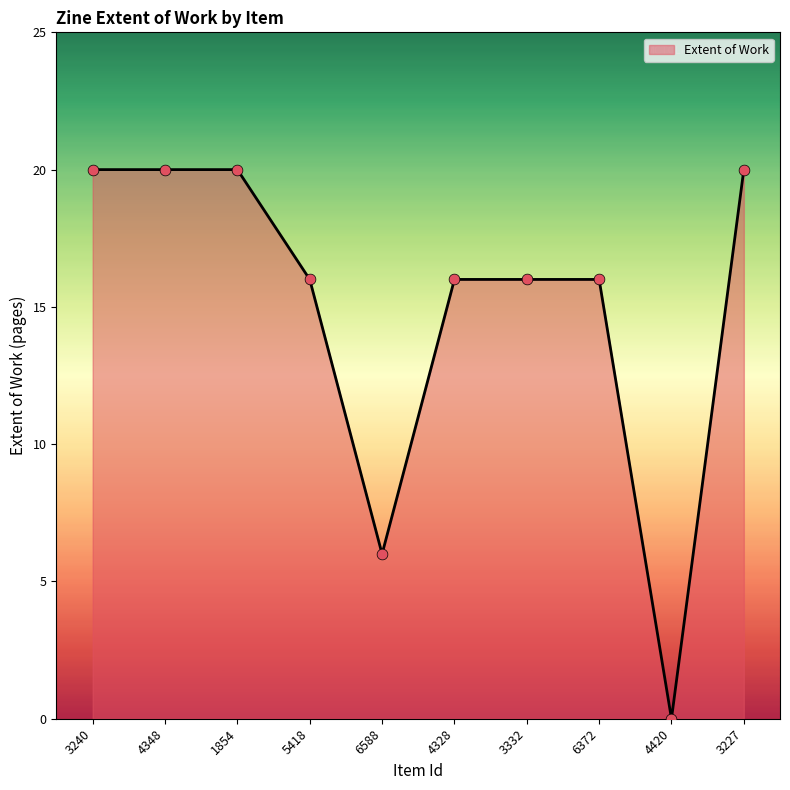

What is the ratio of the value at 5418 to the value at 6588?

2.7